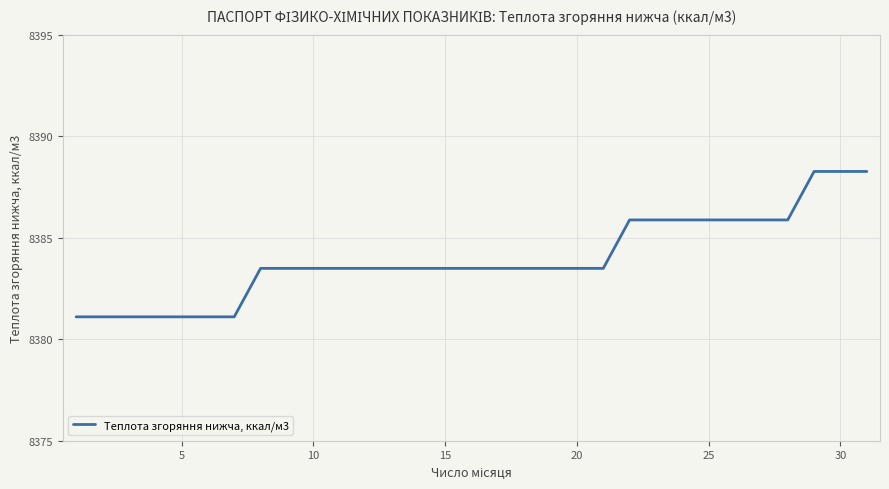

What is the smallest value displayed?

8381.1